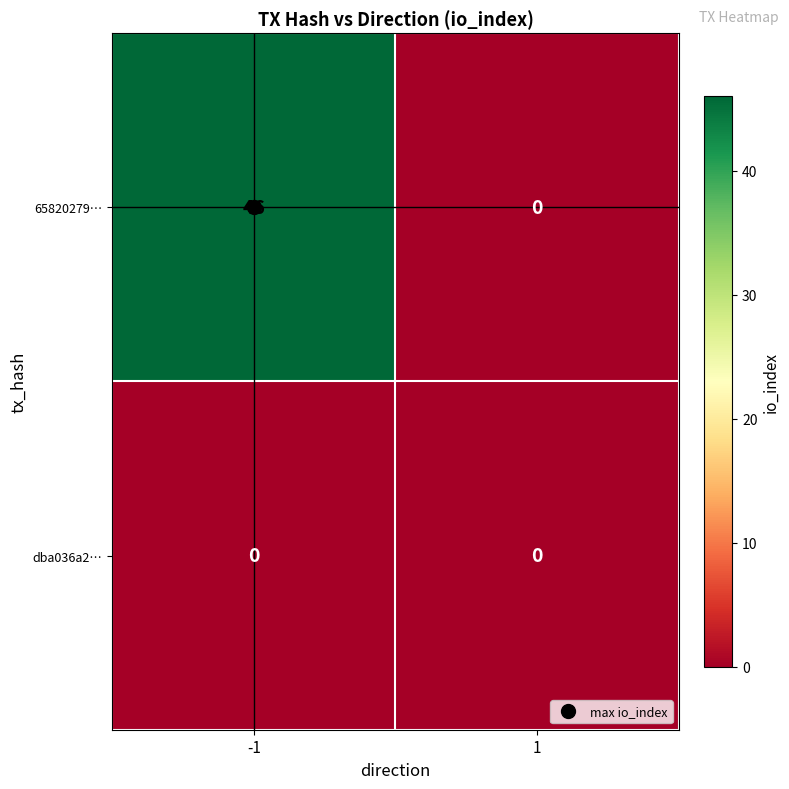

What is the maximum value shown in the chart?

46